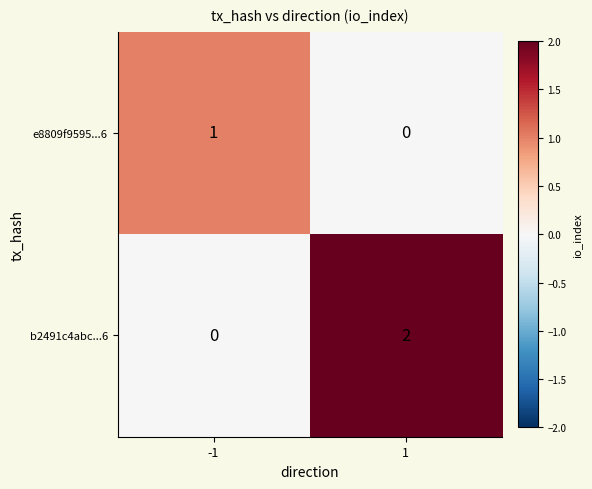

Reading left to right, what are all the values shown in this chart?

e8809f9595...6: 1	0
b2491c4abc...6: 0	2